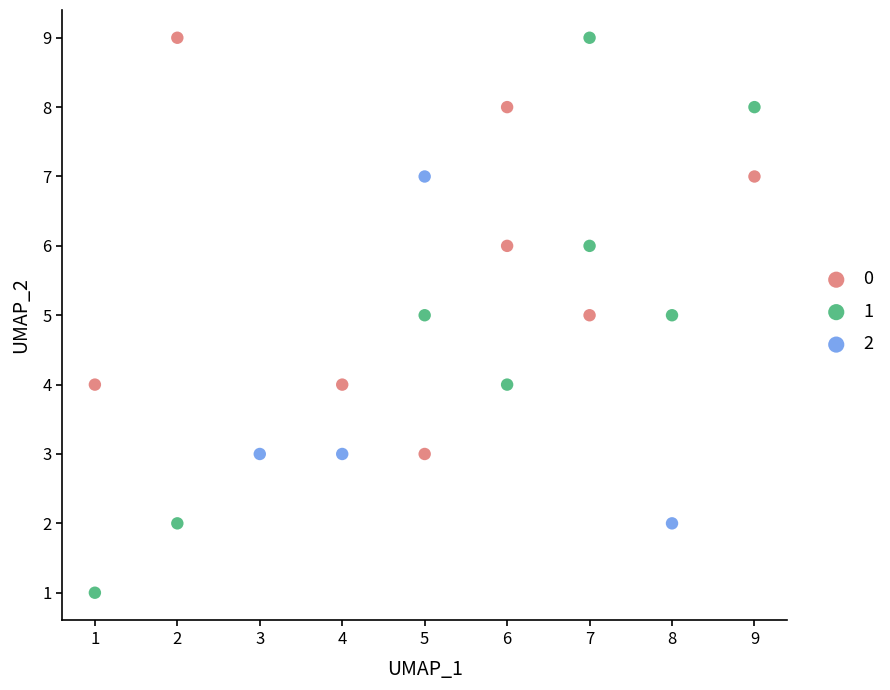

What are all the series names shown in the legend?

0, 1, 2